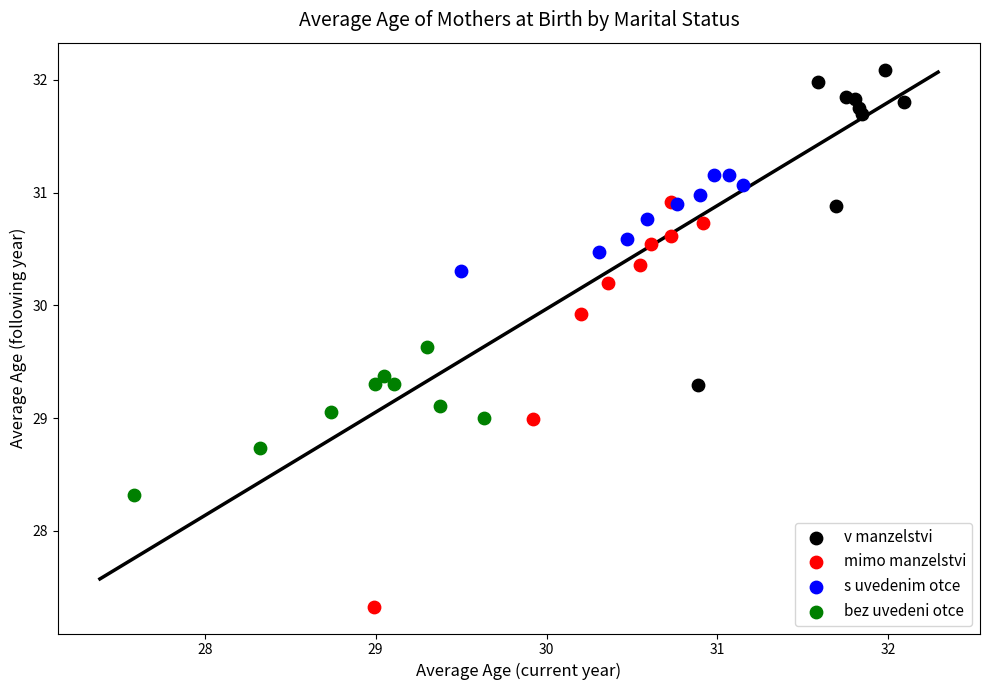

Which series has the widest spread of Y values?

mimo manzelstvi